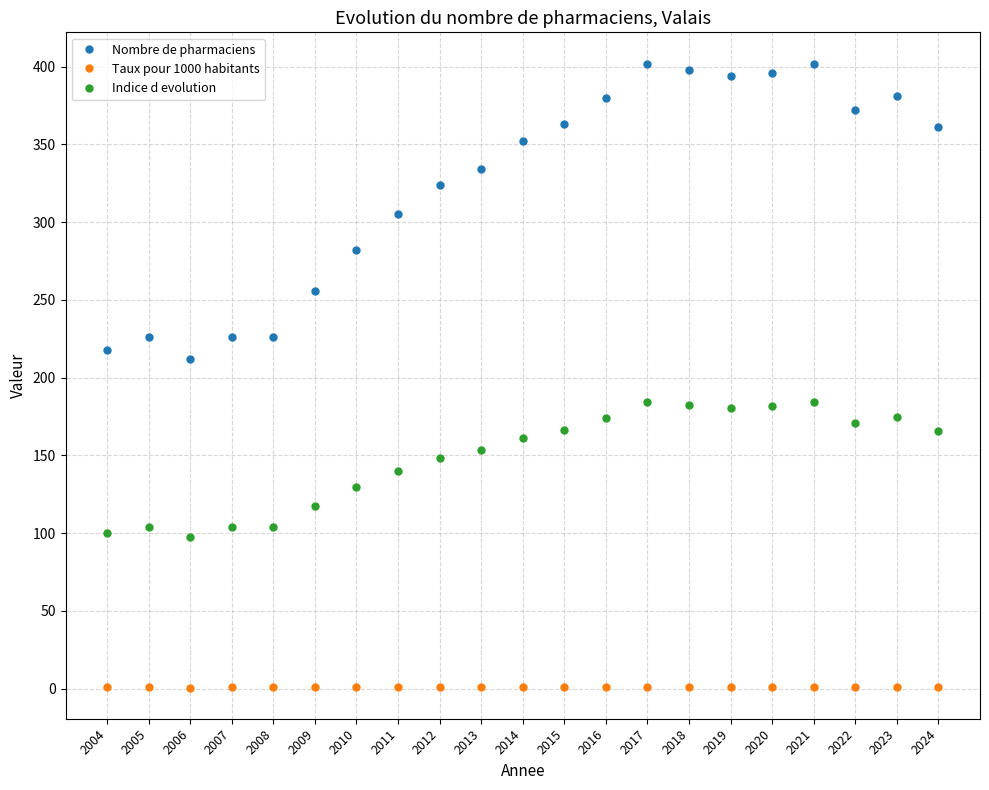

Rank the series by their average value, from lowest to highest.

Taux pour 1000 habitants, Indice d evolution, Nombre de pharmaciens